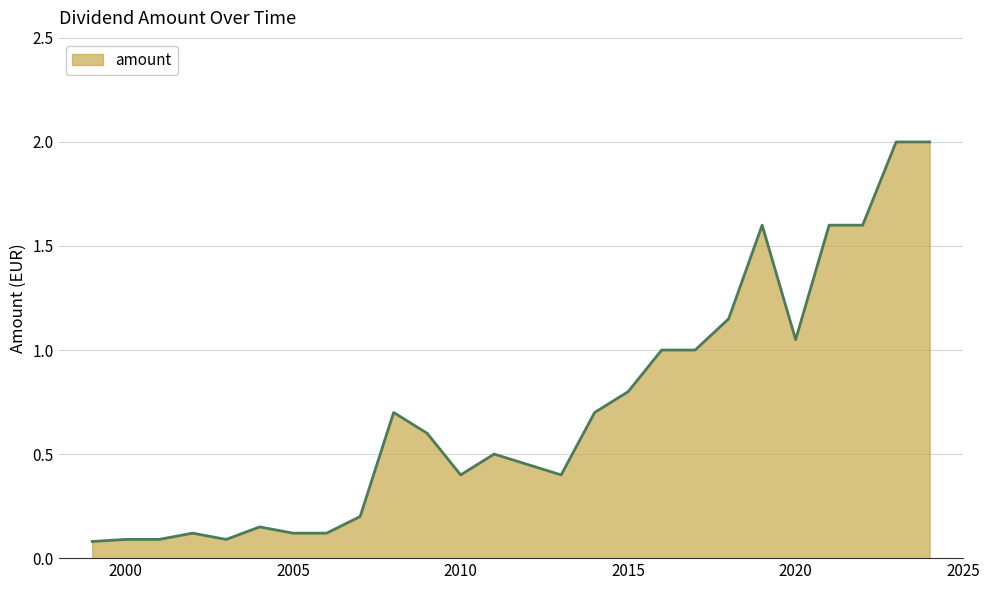

What is the greatest value displayed?

2.0